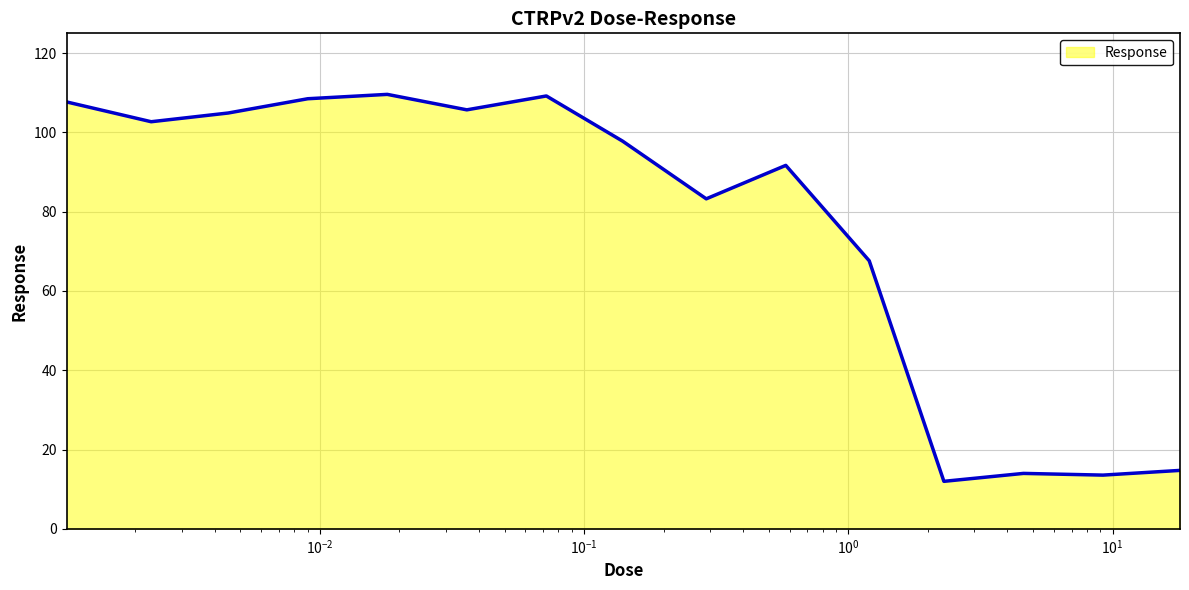

What is the smallest value displayed?

12.0